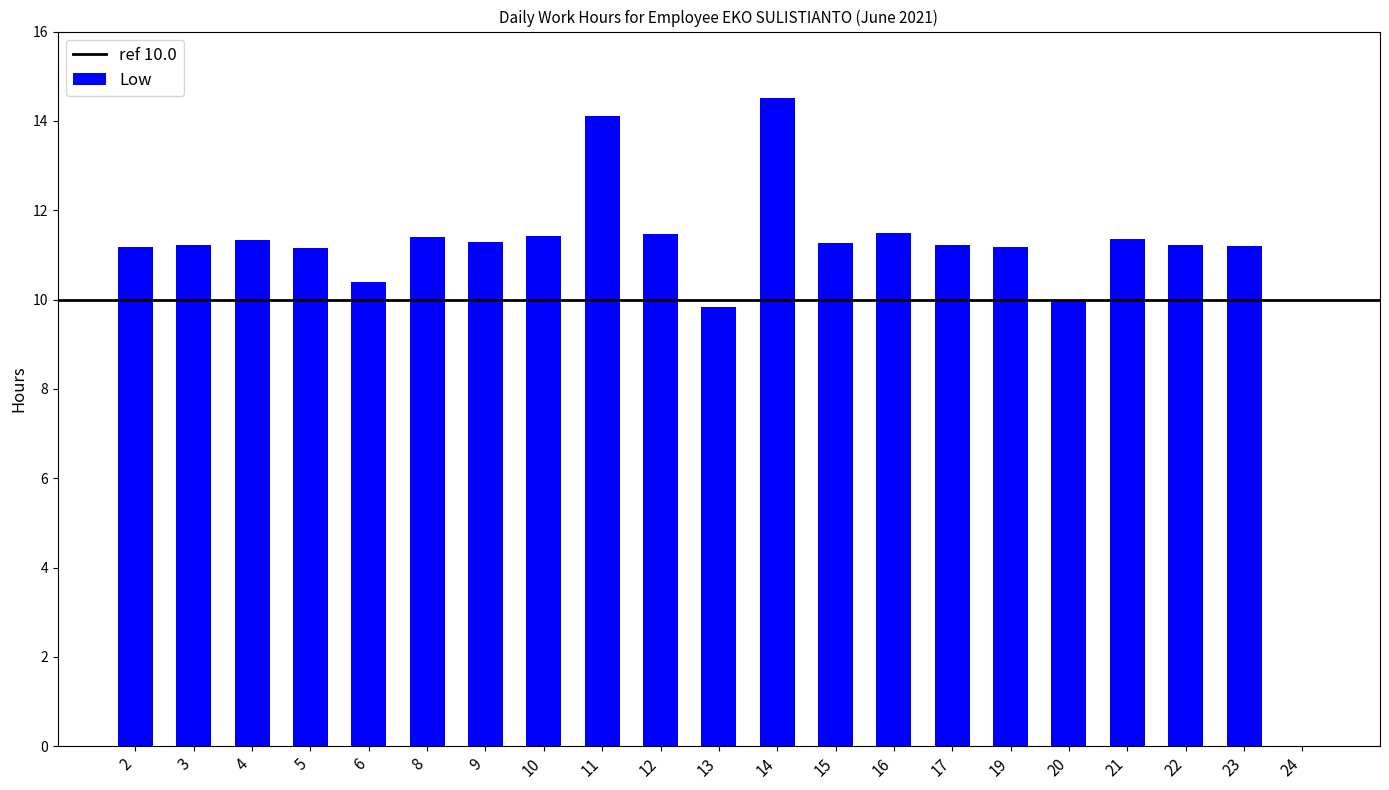

At which category does the chart reach its peak across all series?

14